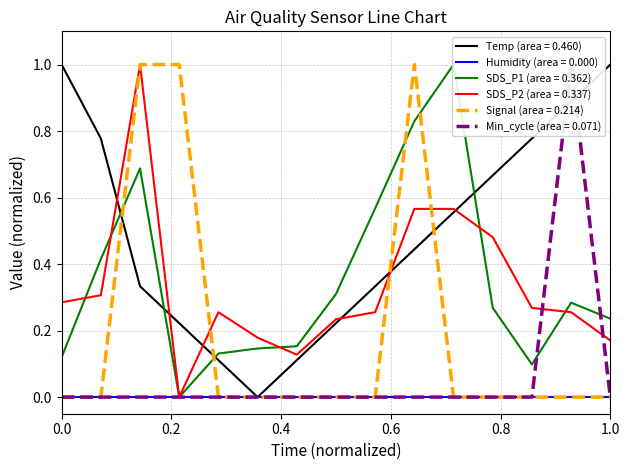

True or false: Min_cycle and Signal intersect in this chart.

False